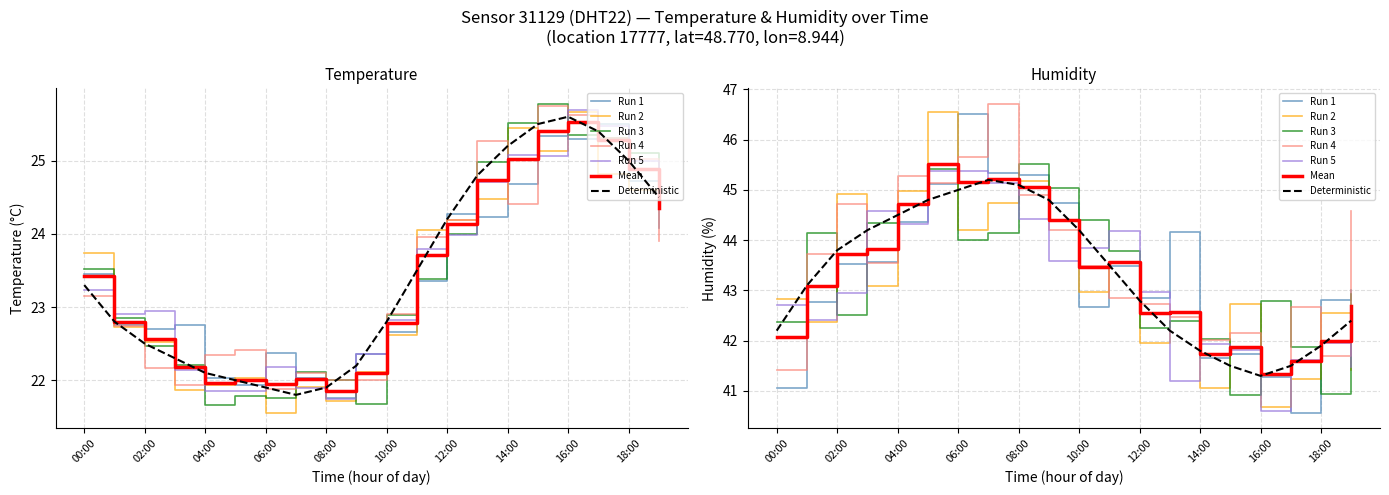

Where is humidity nearest to the value 43?

01:00